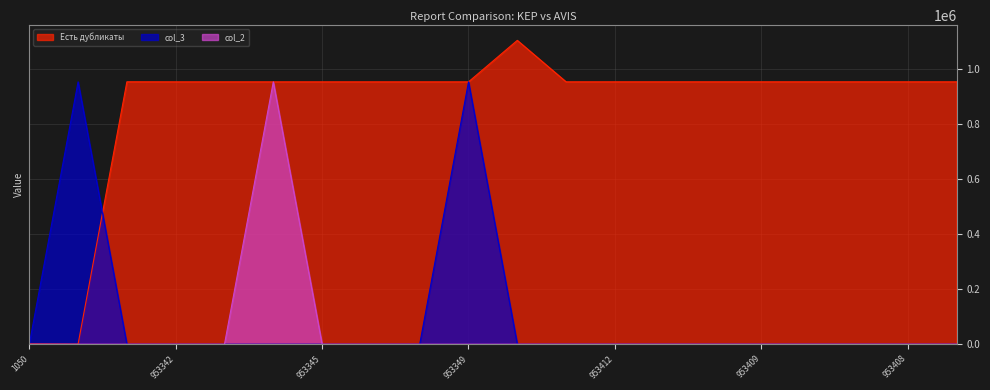

Which category has the highest value across all series?

1104104